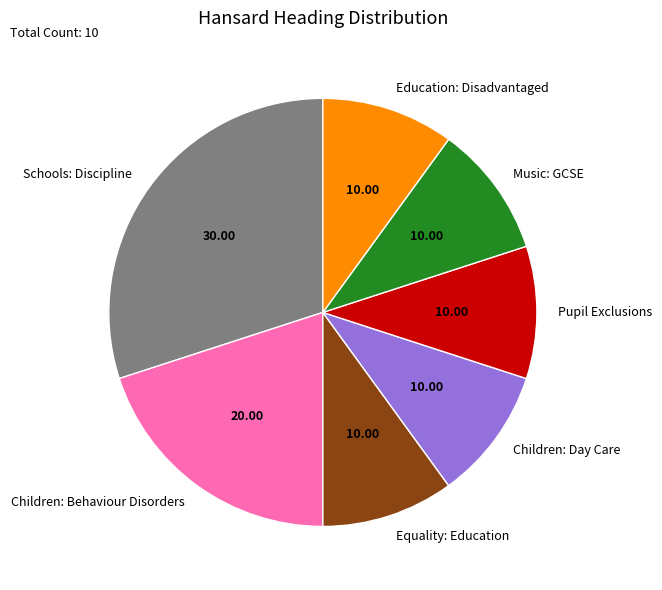

Approximately how many times larger is the value at Children: Day Care compared to Pupil Exclusions?

1.0